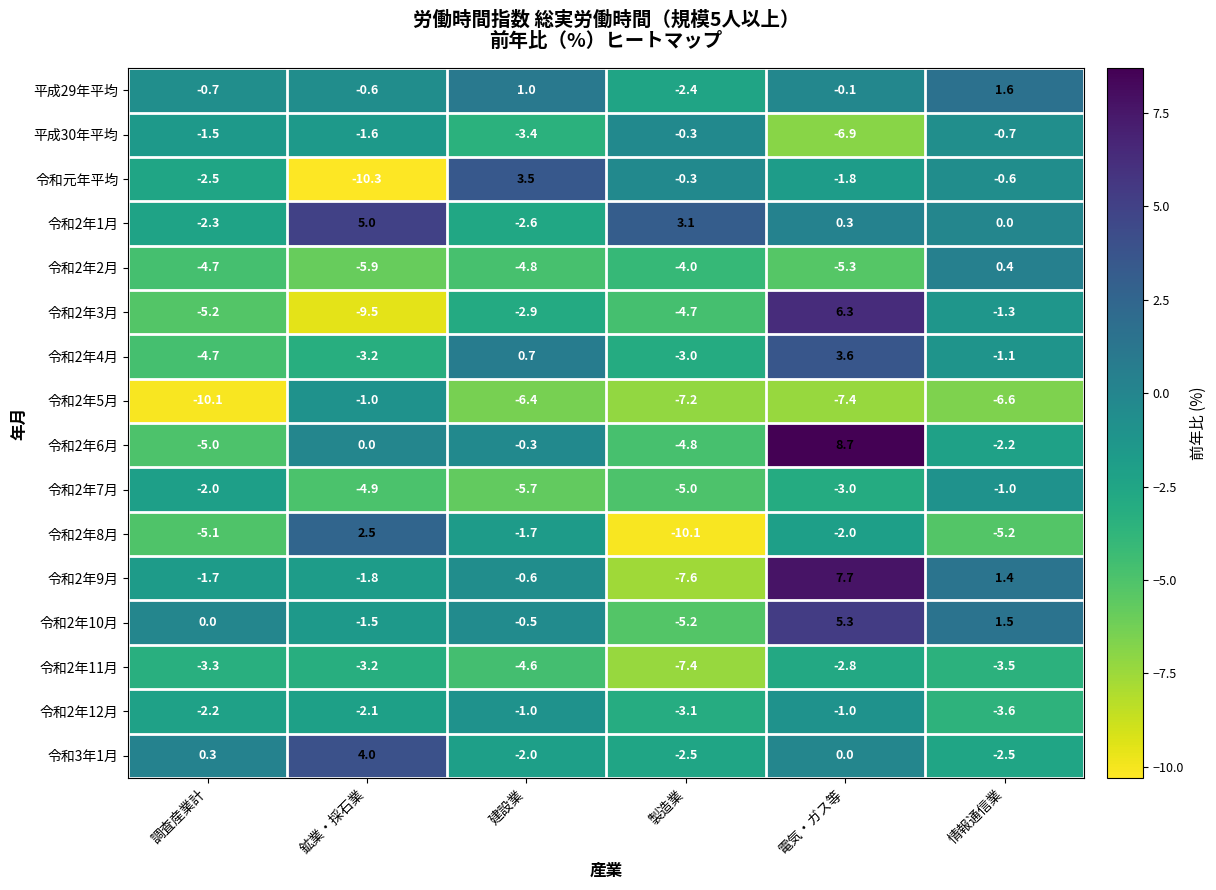

What is the sum of the 令和2年5月 values at 調査産業計 and 鉱業・採石業?

-11.1